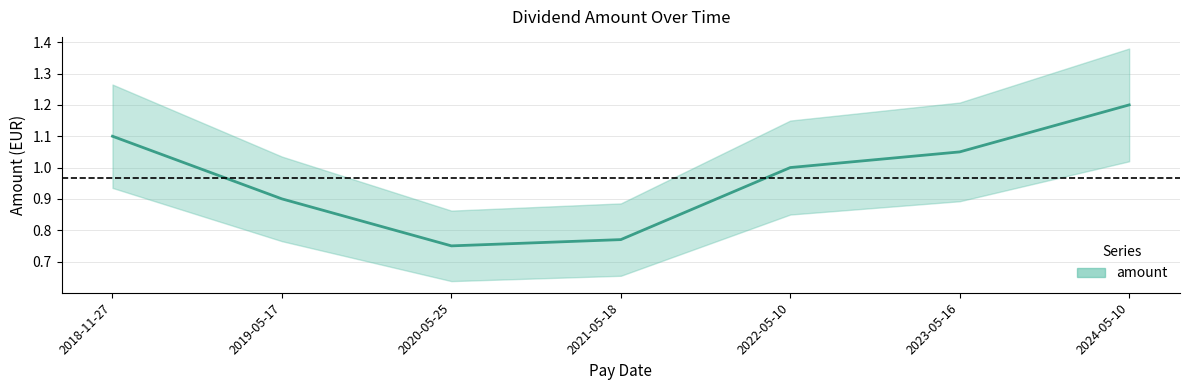

Read the value at 2023-05-16.

1.1